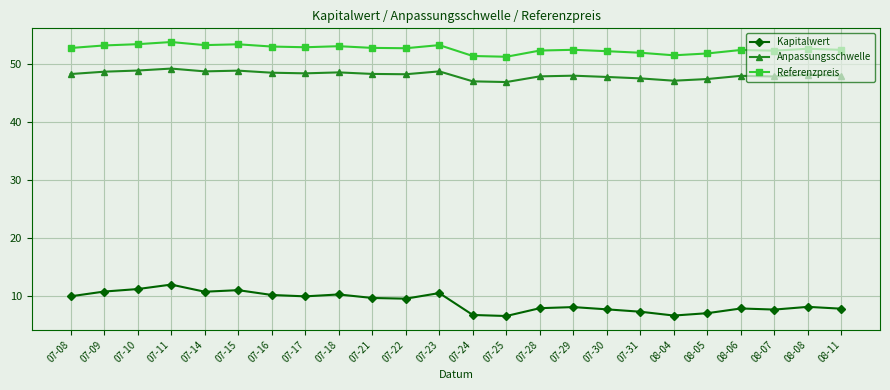

True or false: Referenzpreis and Kapitalwert cross at least once.

False